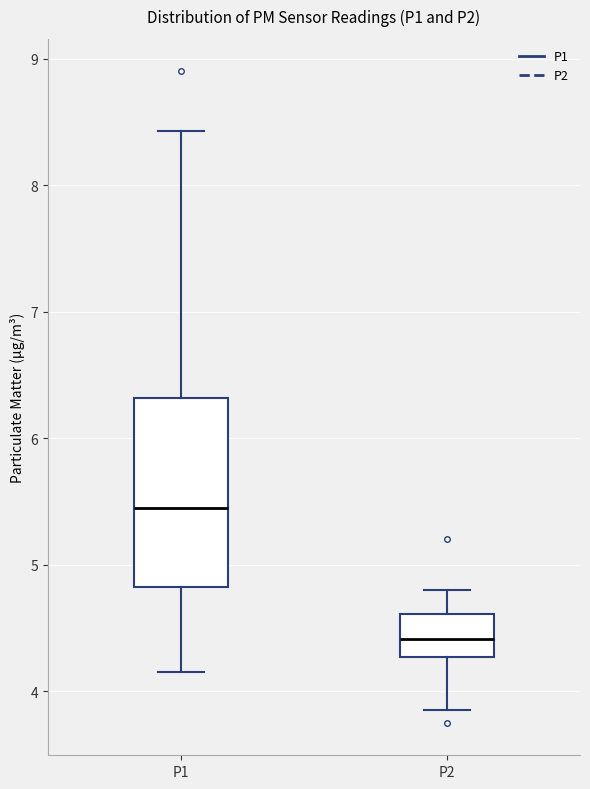

Reading left to right, transcribe this box plot: for each box, give where its median line is, the range the box spans, and where its two whiskers end, as read against the y-axis. The values are not printed on the chart, so give them approximately, as read against the axis.

P1: median 5.5, box 4.8 to 6.3, whiskers 4.2 to 8.4
P2: median 4.4, box 4.3 to 4.6, whiskers 3.9 to 4.8